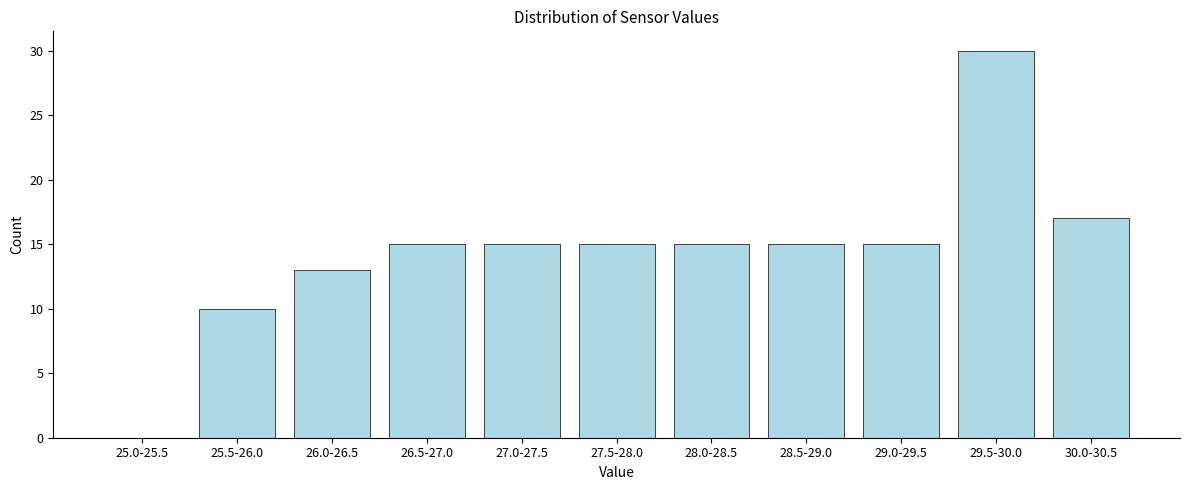

Reading left to right, transcribe all the data shown in this chart.

25.0-25.5=0	25.5-26.0=10	26.0-26.5=13	26.5-27.0=15	27.0-27.5=15	27.5-28.0=15	28.0-28.5=15	28.5-29.0=15	29.0-29.5=15	29.5-30.0=30	30.0-30.5=17